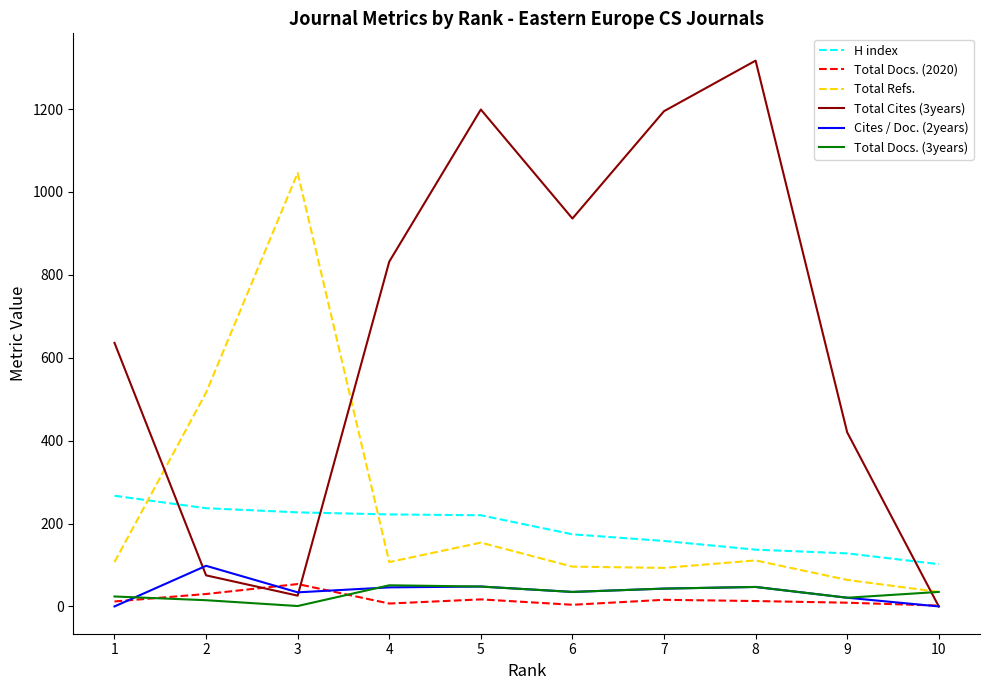

What is the difference between the Total Cites (3years) values at 9 and 10?

420